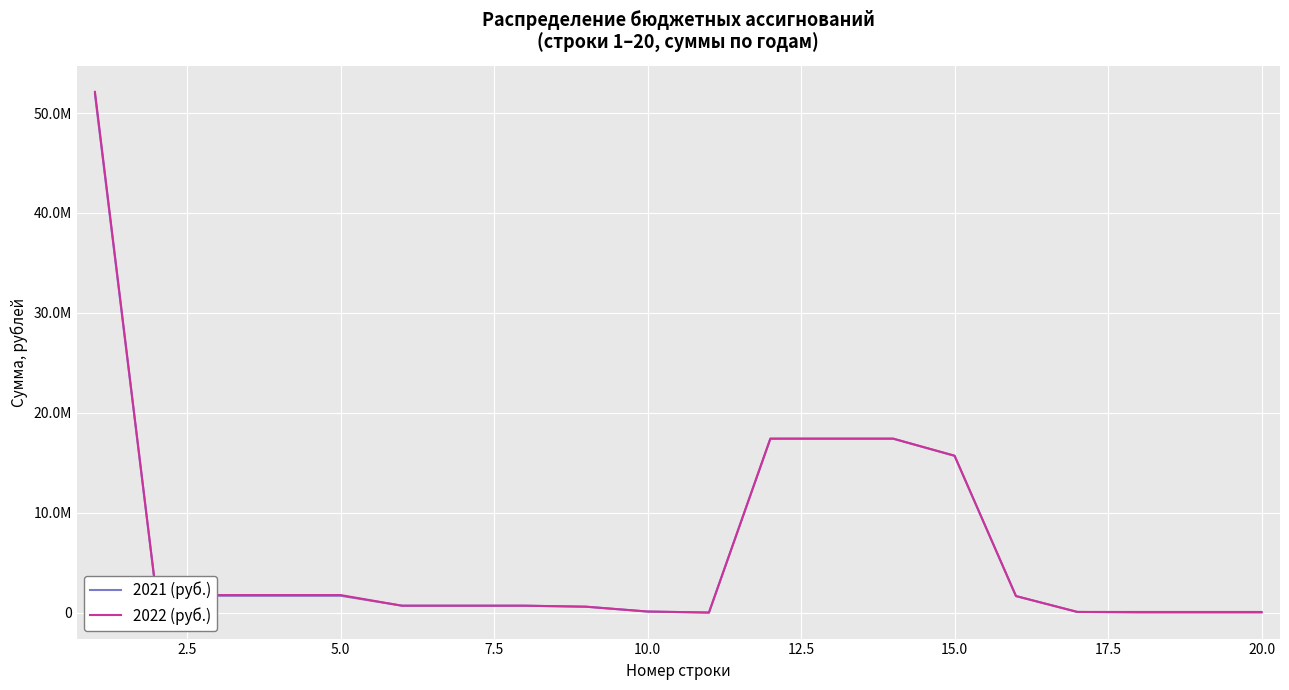

What are all the series names shown in the legend?

2021 (руб.), 2022 (руб.)